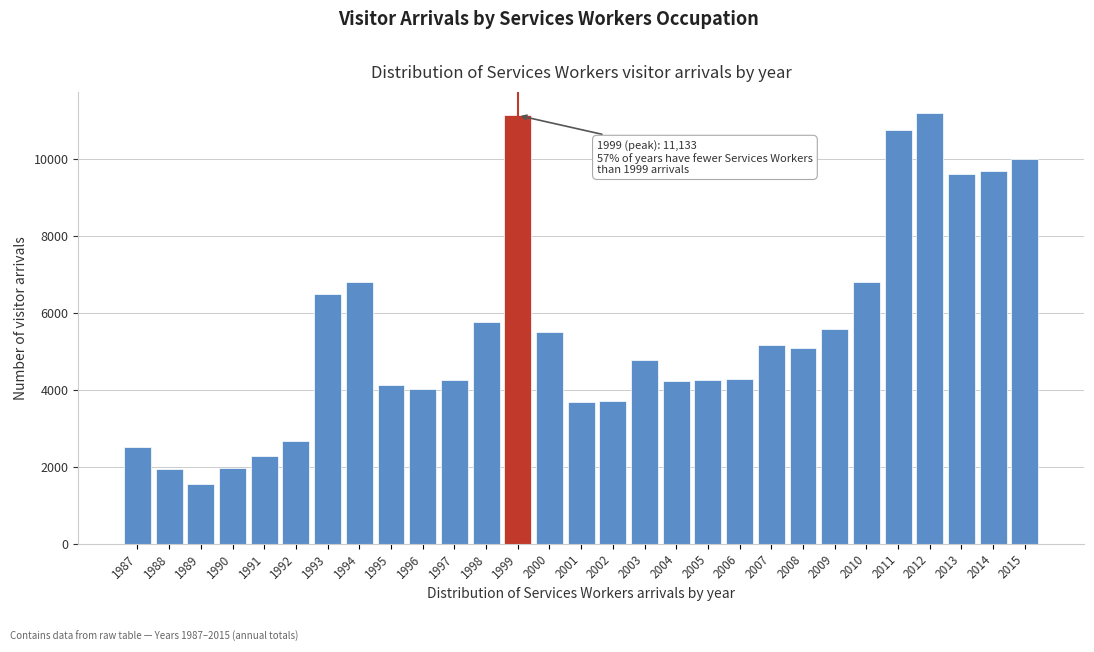

Where is the data nearest to the value 6363?

1993